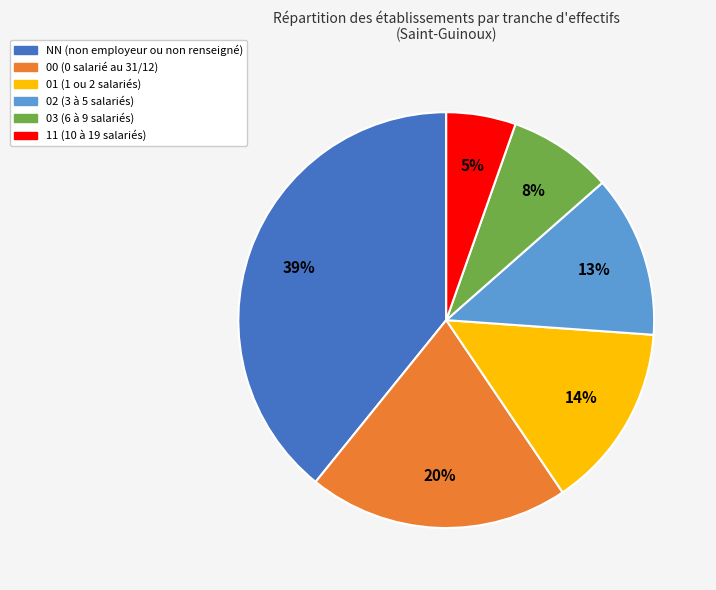

To the nearest percent, what is the average slice percentage?

17%